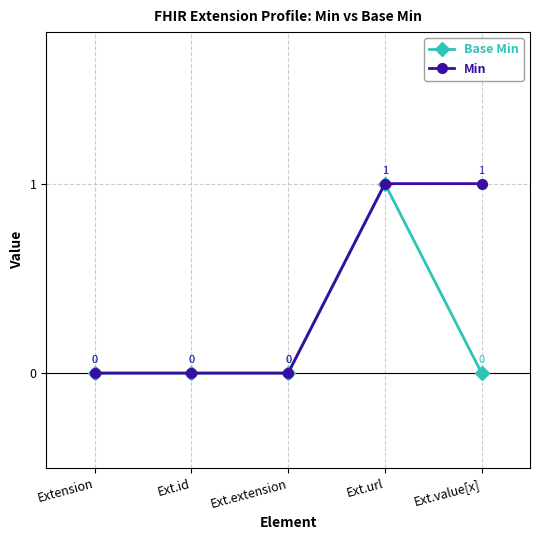

Which series has the largest total across all categories?

Min